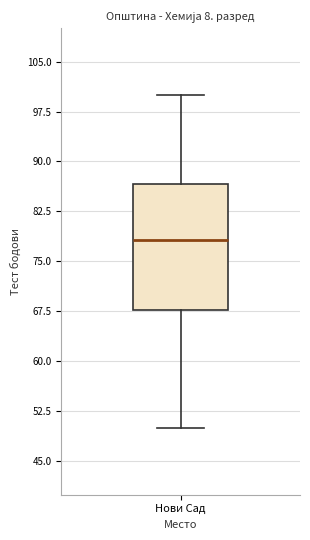

Read this box plot against the y-axis: the position of the median line, the range covered by the box, and the ends of both whiskers. The values are not printed on the chart, so give them approximately, as read against the axis.

median 78, box 68 to 87, whiskers 50 to 100